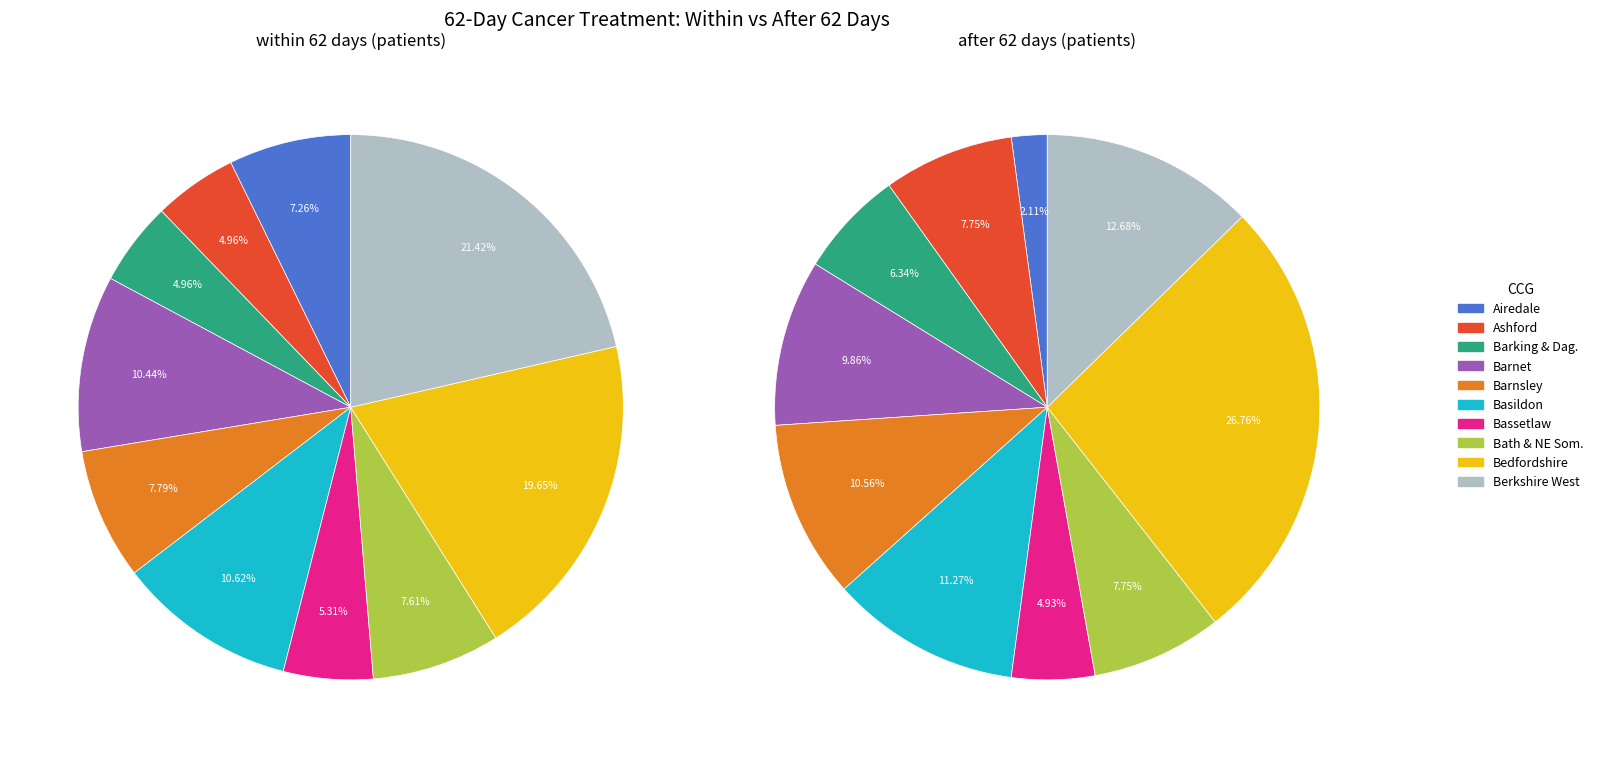

How many segments does this pie chart have?

10